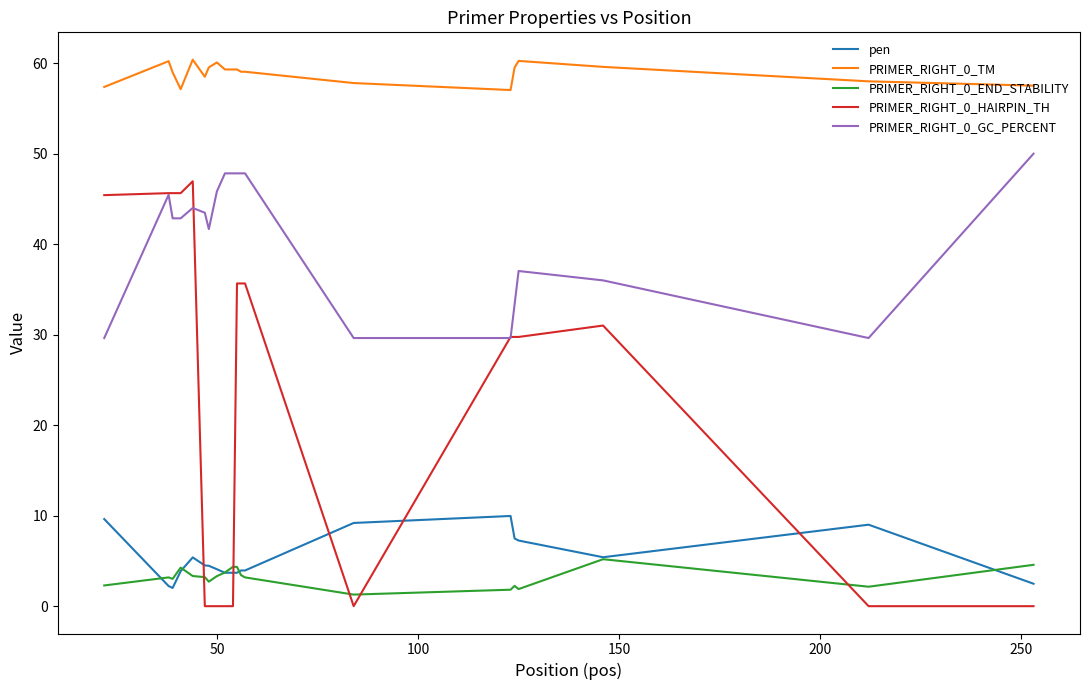

Is this an area chart (filled region under the line)?

No